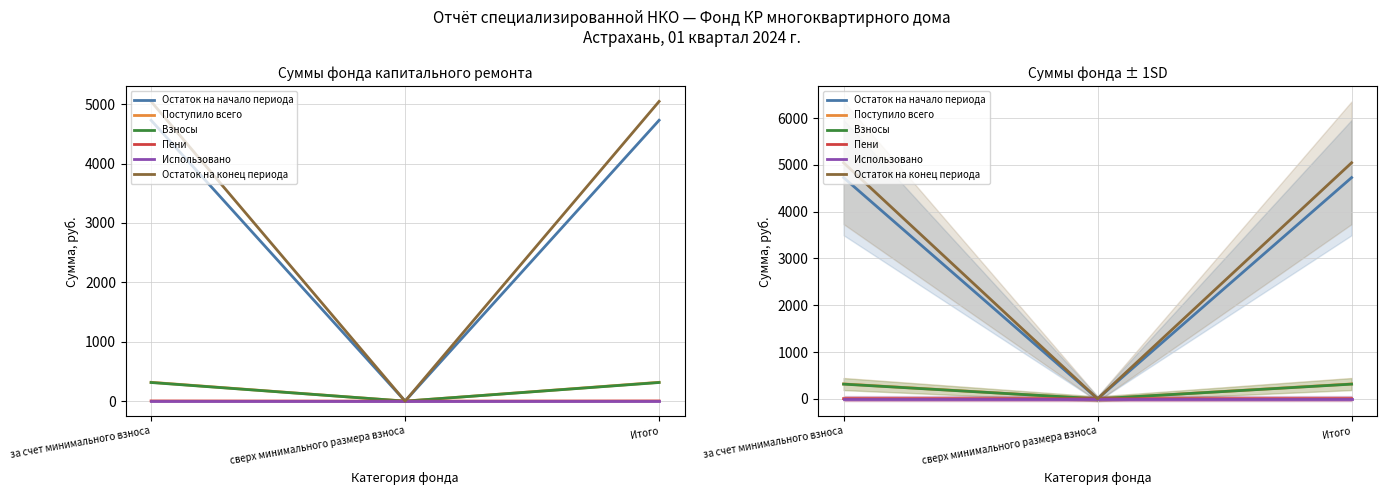

Is it true that Остаток на конец периода equals 5047.0 at Итого?

True